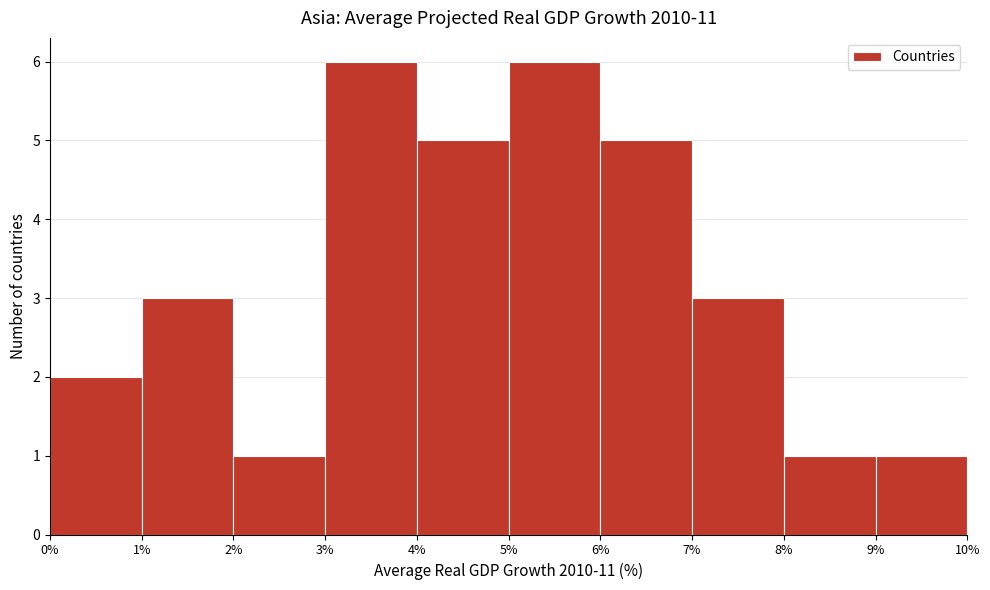

Reading left to right, list every bar in this chart as the range it spans on the x-axis followed by its height. The values are not printed on the chart, so give them approximately, as read against the axis.

0% to 1%: 2
1% to 2%: 3
2% to 3%: 1
3% to 4%: 6
4% to 5%: 5
5% to 6%: 6
6% to 7%: 5
7% to 8%: 3
8% to 9%: 1
9% to 10%: 1